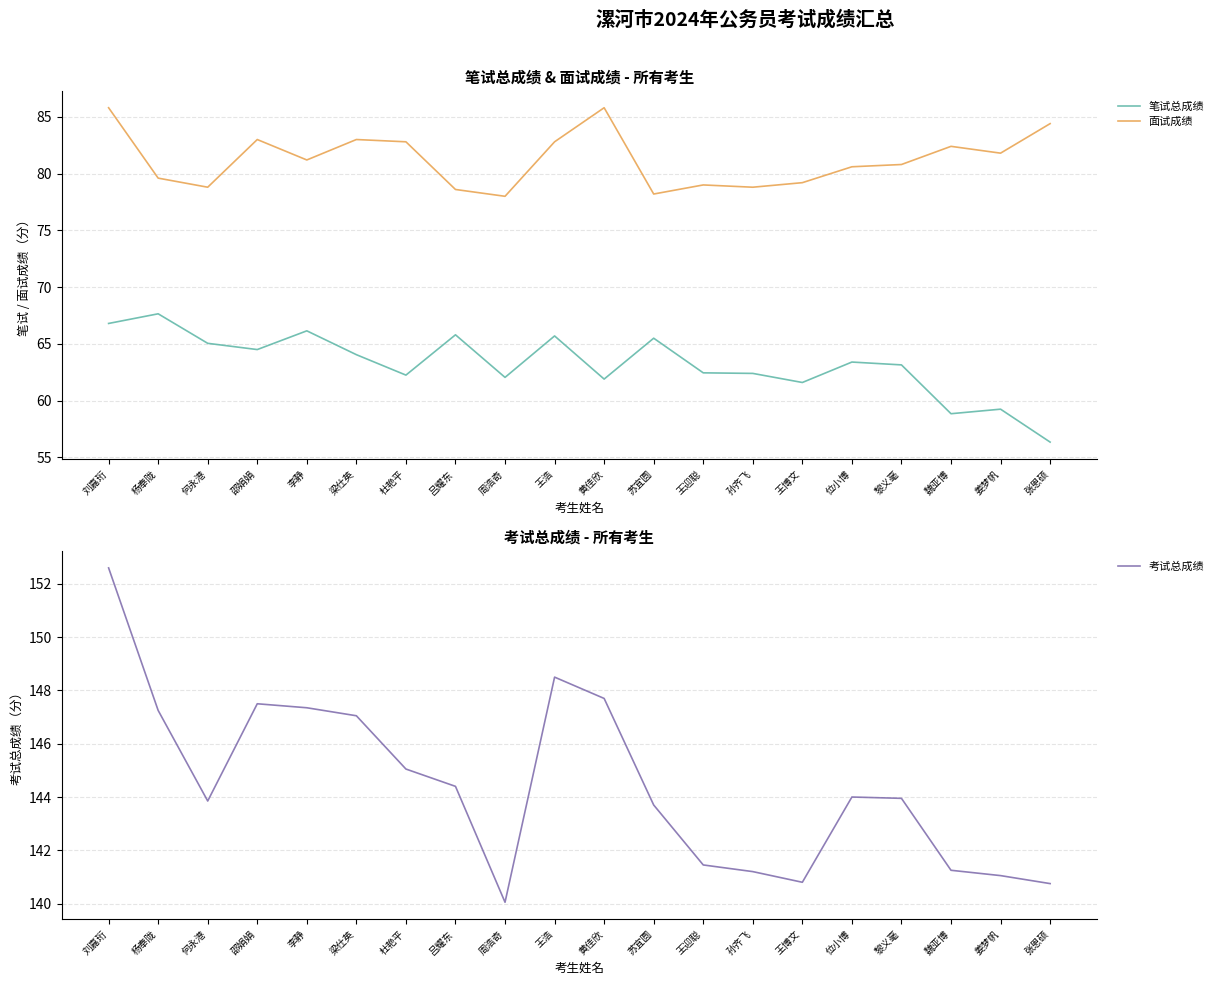

How many lines are shown in the chart?

3